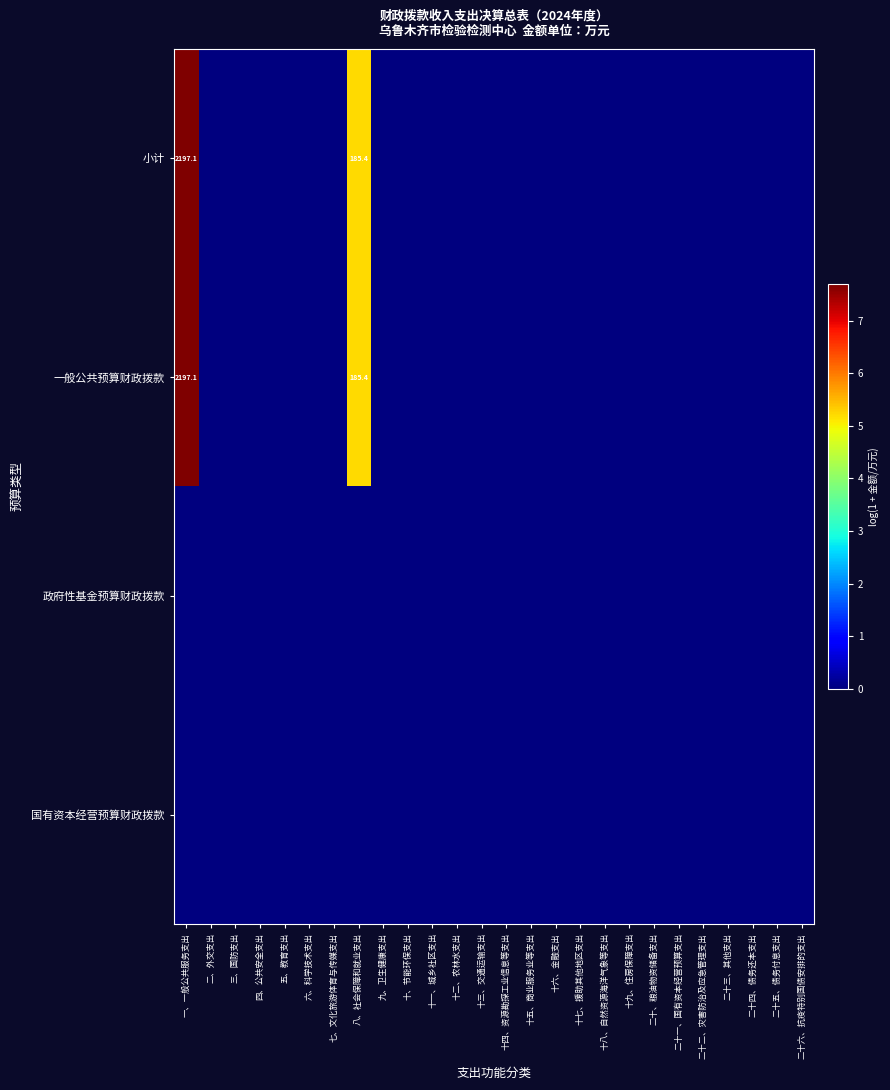

Is it true that 一般公共预算财政拨款 equals 0.0 at 四、公共安全支出?

True